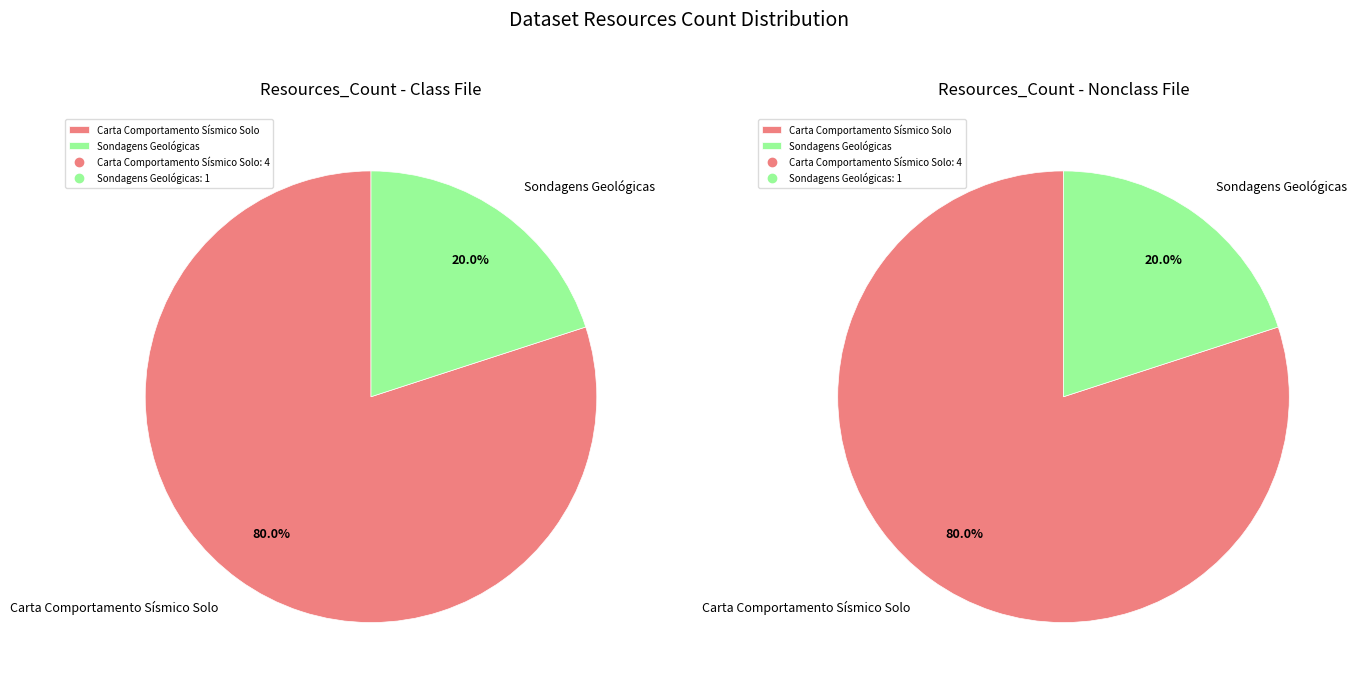

To the nearest percent, what is the difference between the Carta Comportamento Sísmico Solo and Sondagens Geológicas slice percentages?

60%